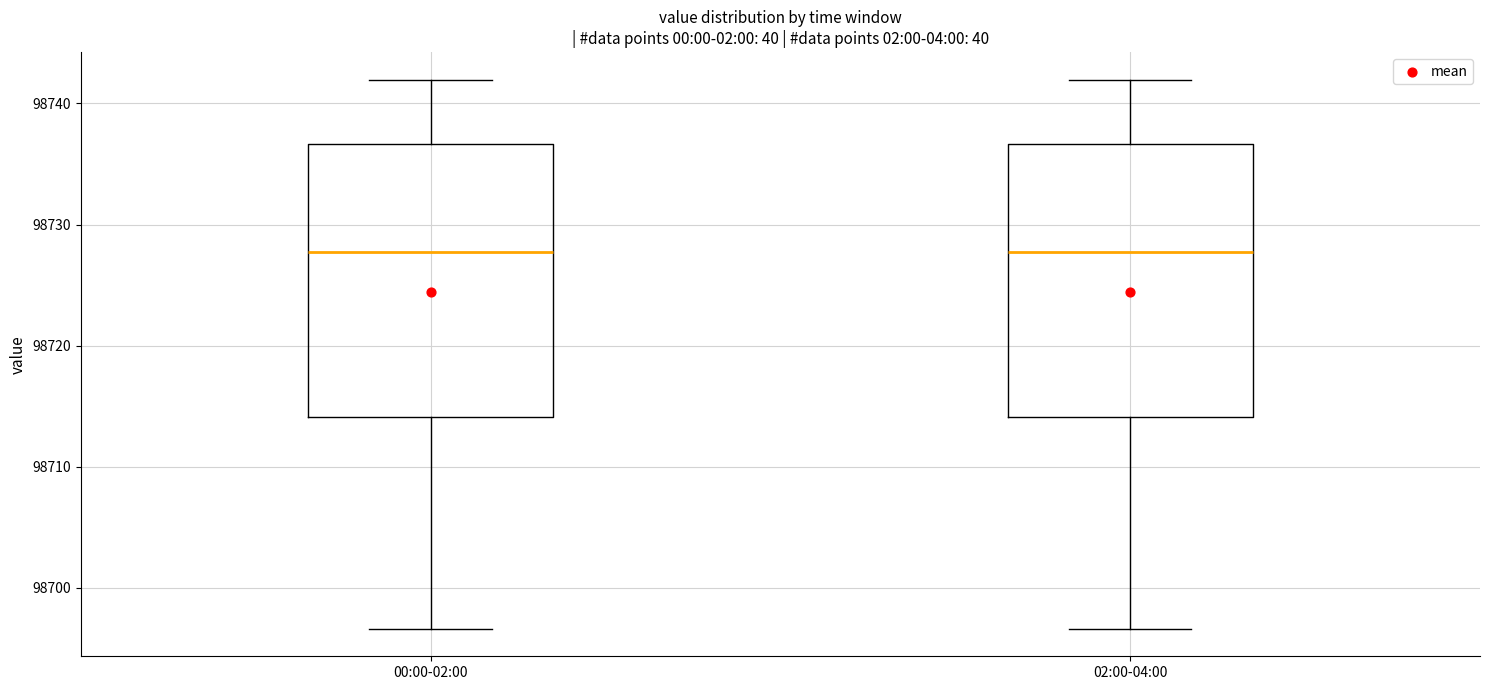

Where is the upper edge of the box for 00:00-02:00 on the y-axis? The values are not printed on the chart, so give them approximately, as read against the axis.

98737